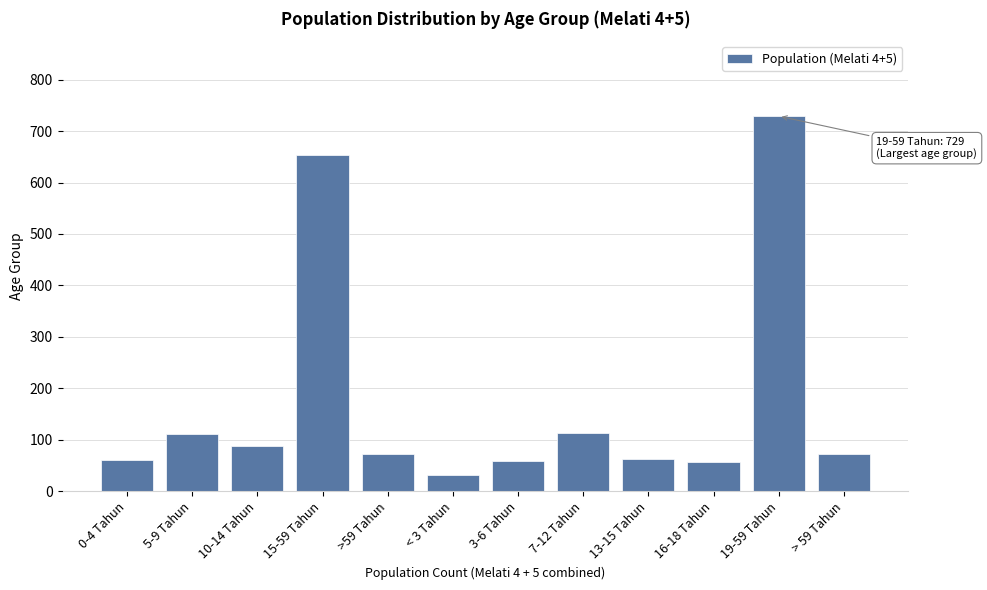

What is the sum of all values?

2113